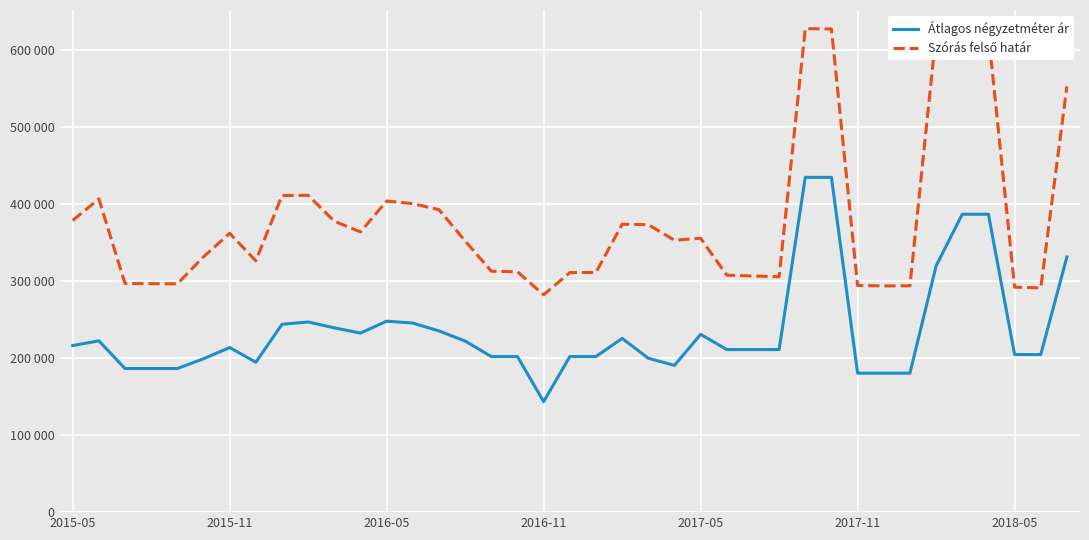

Does the chart have visible grid lines?

Yes